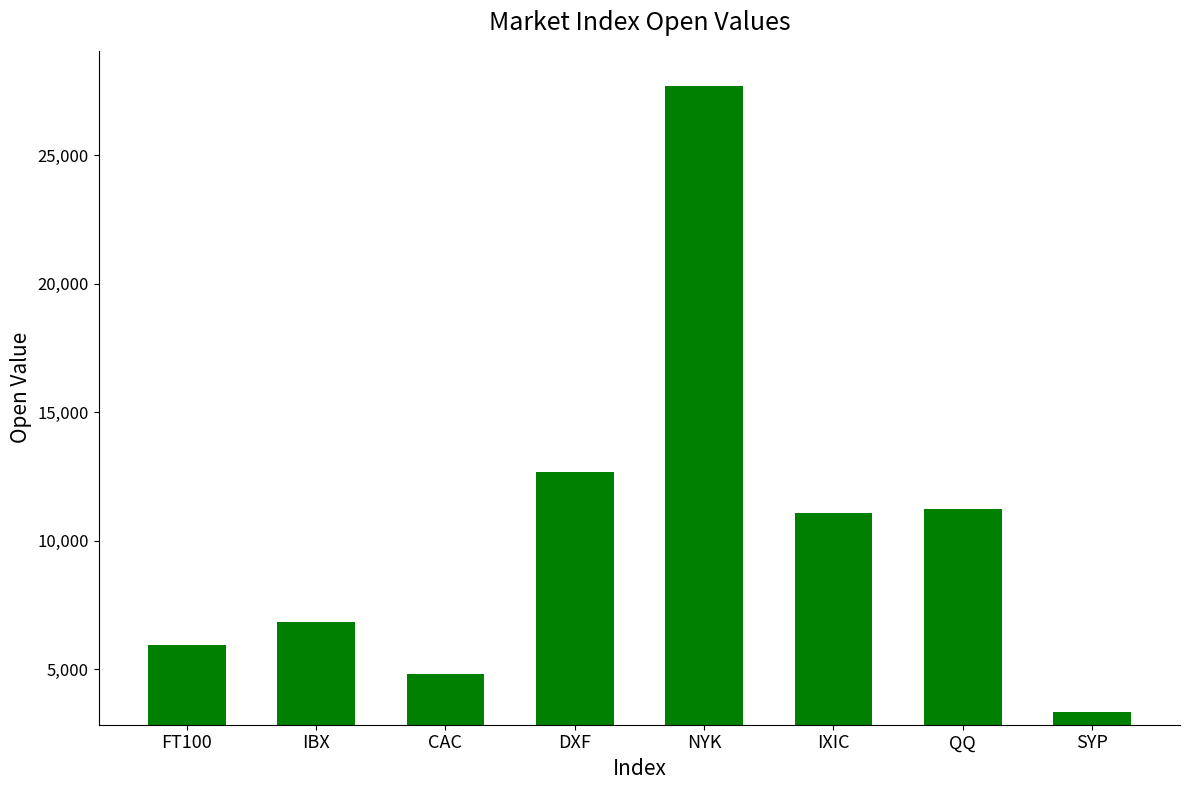

True or false: the data shows 12689.0 at DXF.

True